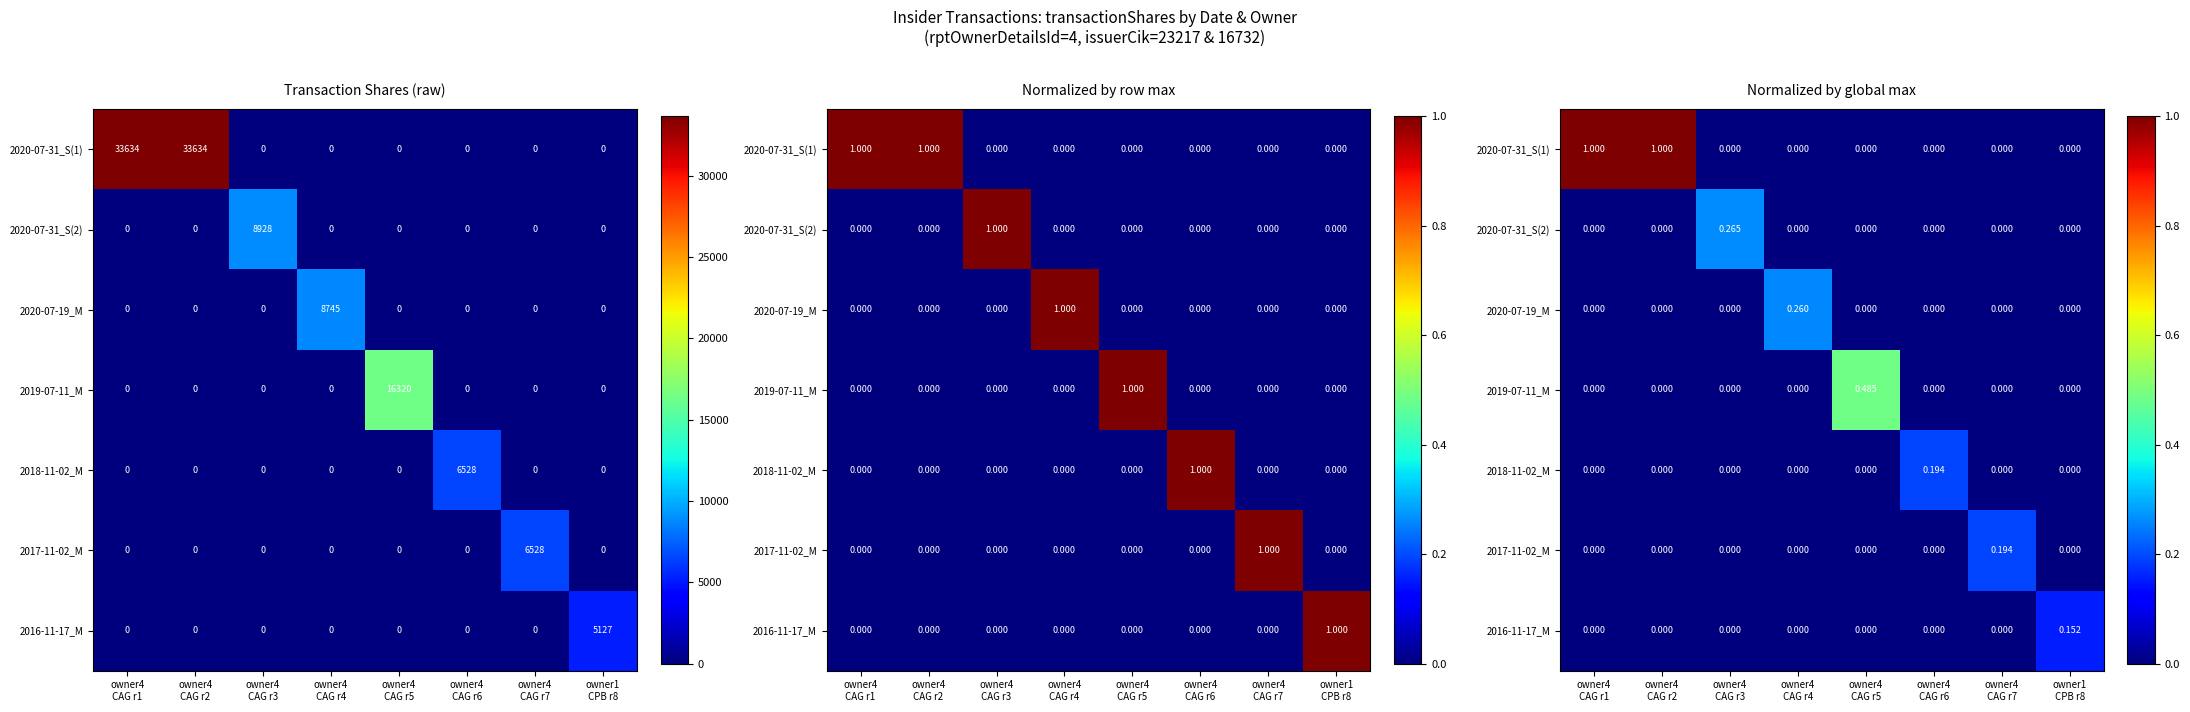

What is the total value across all series at owner4
CAG r5?

0.5